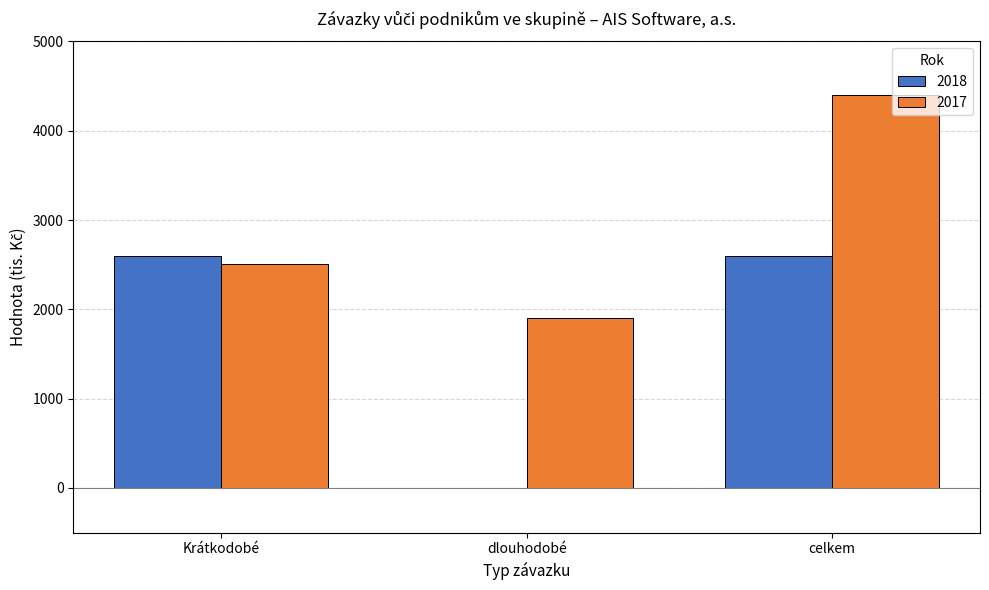

What is the total value across all series at Krátkodobé?

5101